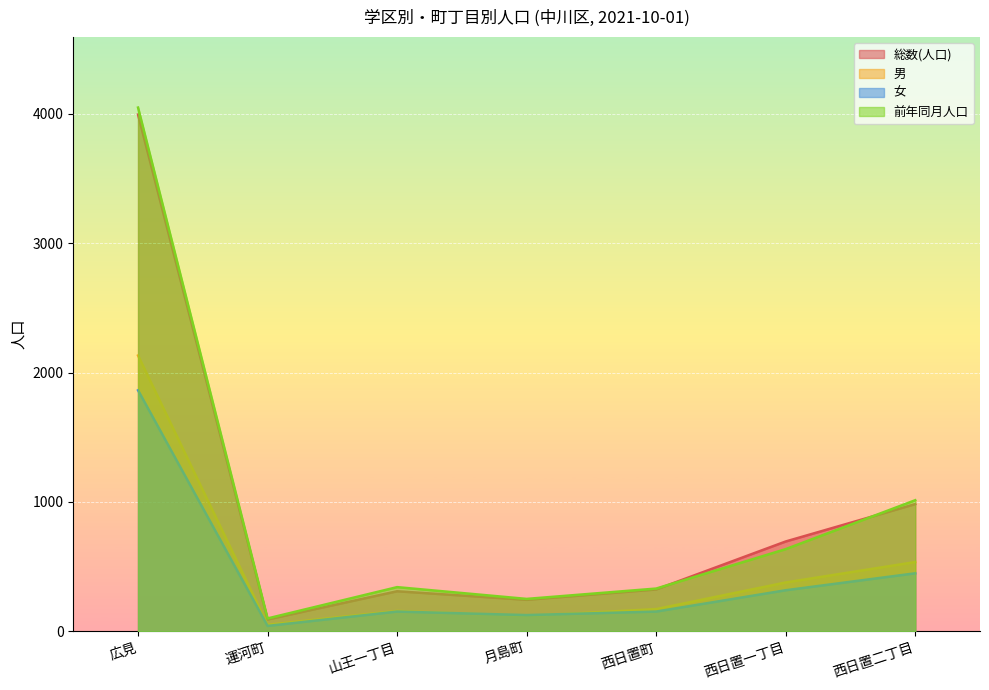

What is the label of the 6th point from the right?

運河町